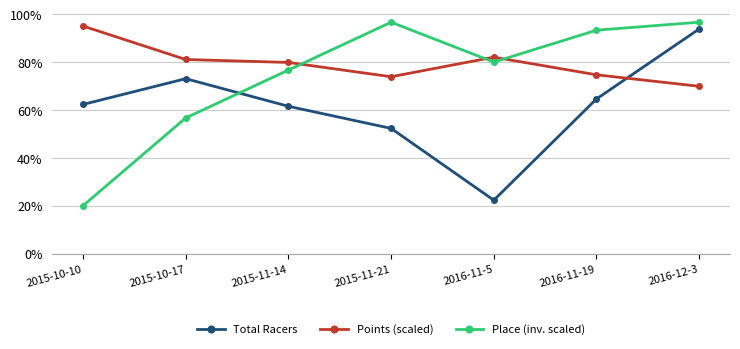

What is the difference between the highest and lowest values at 2016-12-3?

0.3